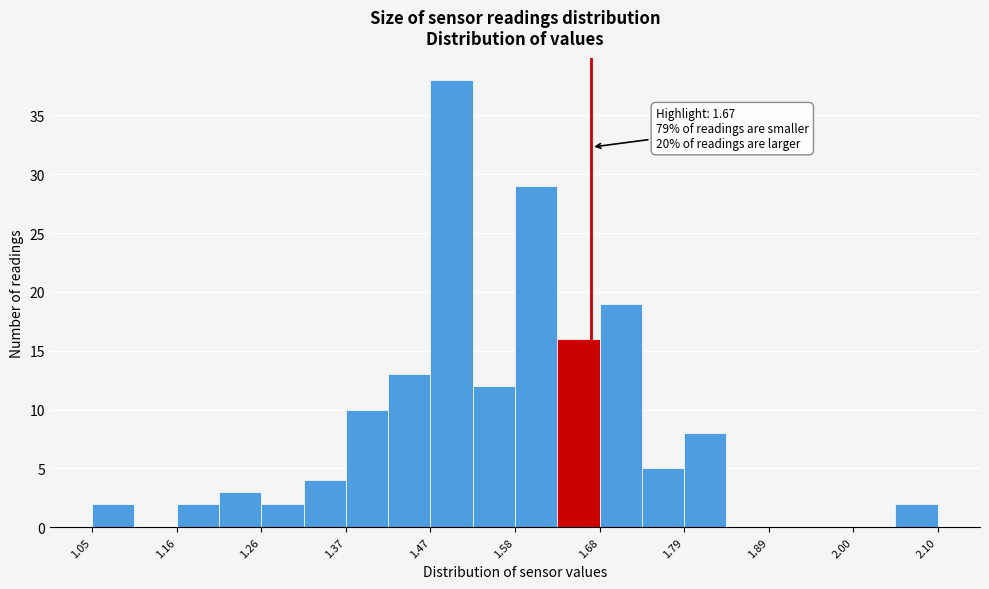

Around what value on the x-axis is the tallest bar? Give the approximate position of its centre, as read against the axis.

1.50